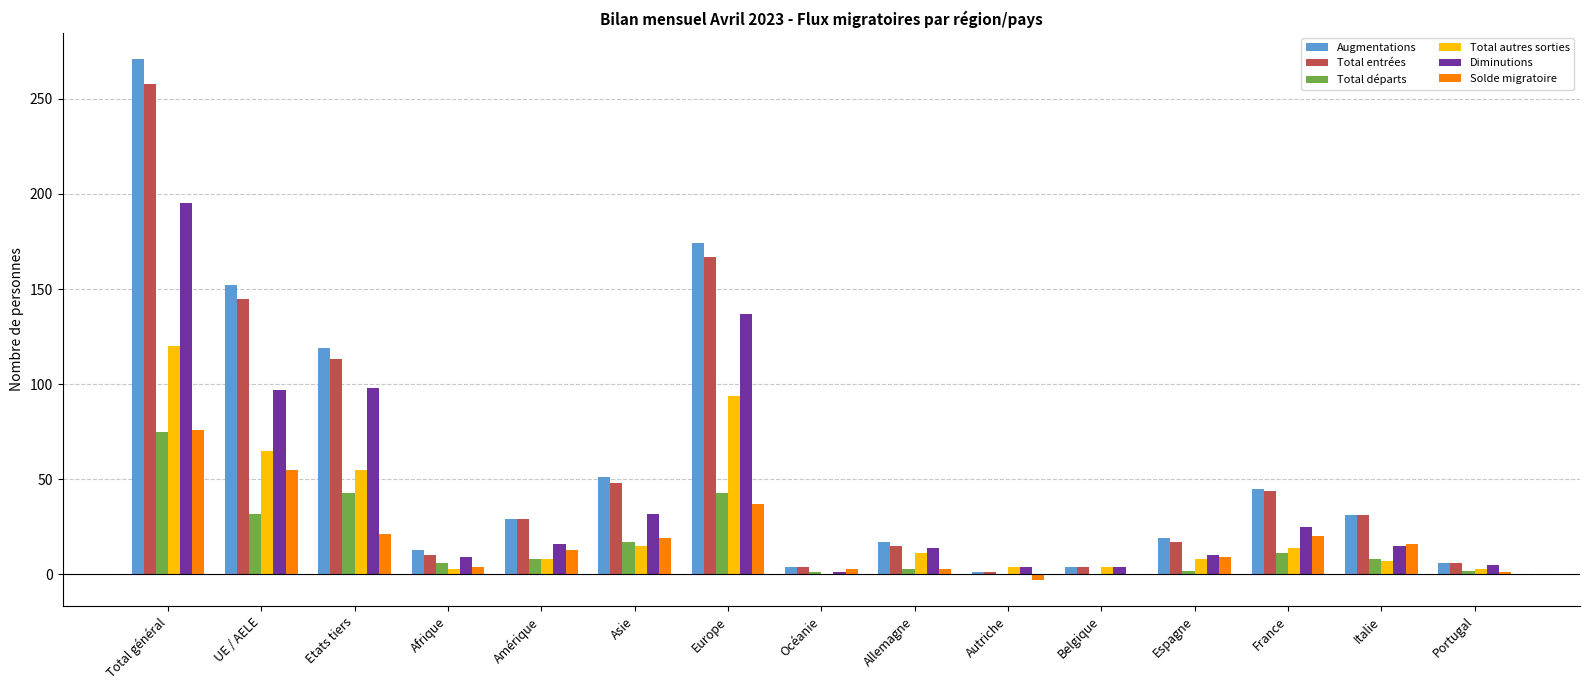

The value of Augmentations at Total général is 271. True or false?

True